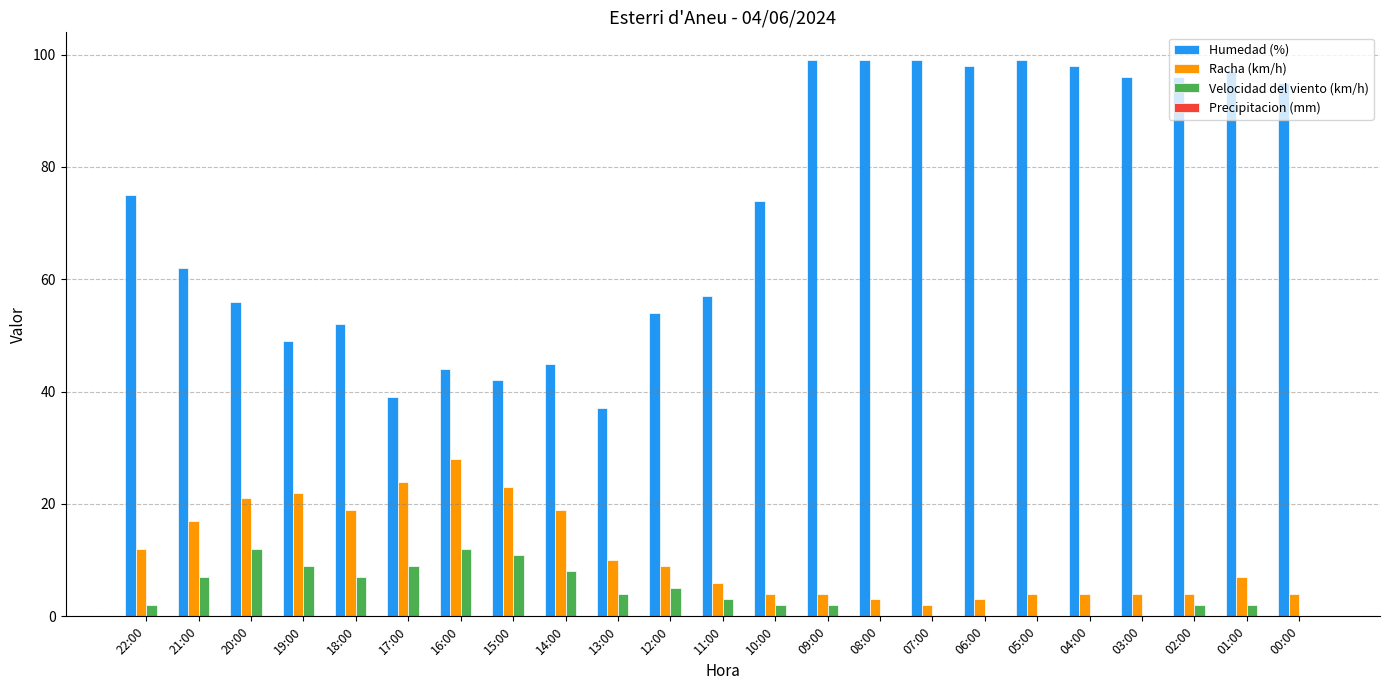

Which series has the largest total across all categories?

Humedad (%)